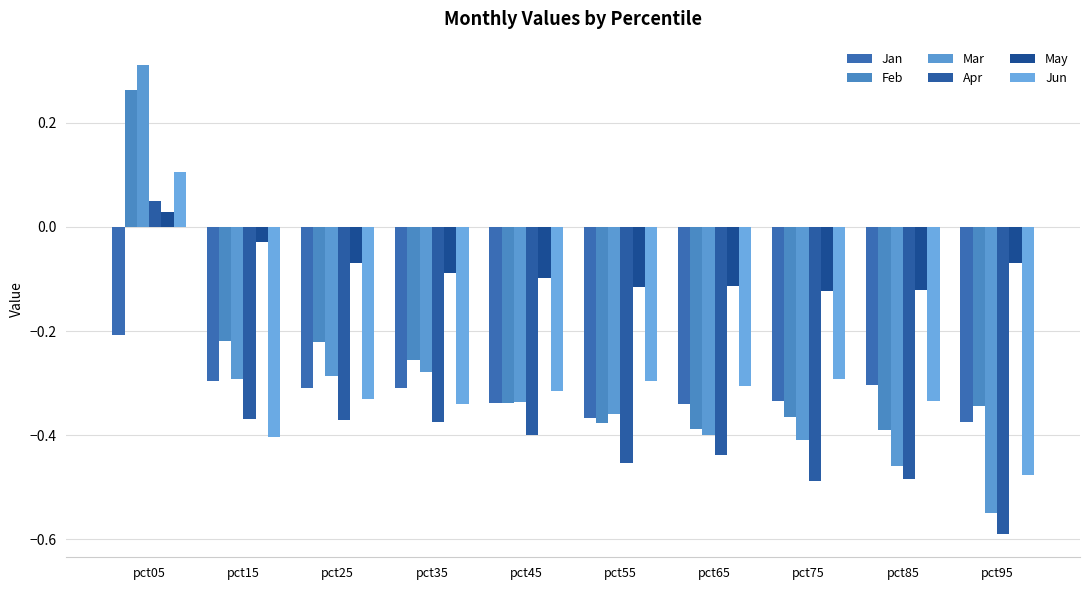

Which series has the widest spread of values?

Mar